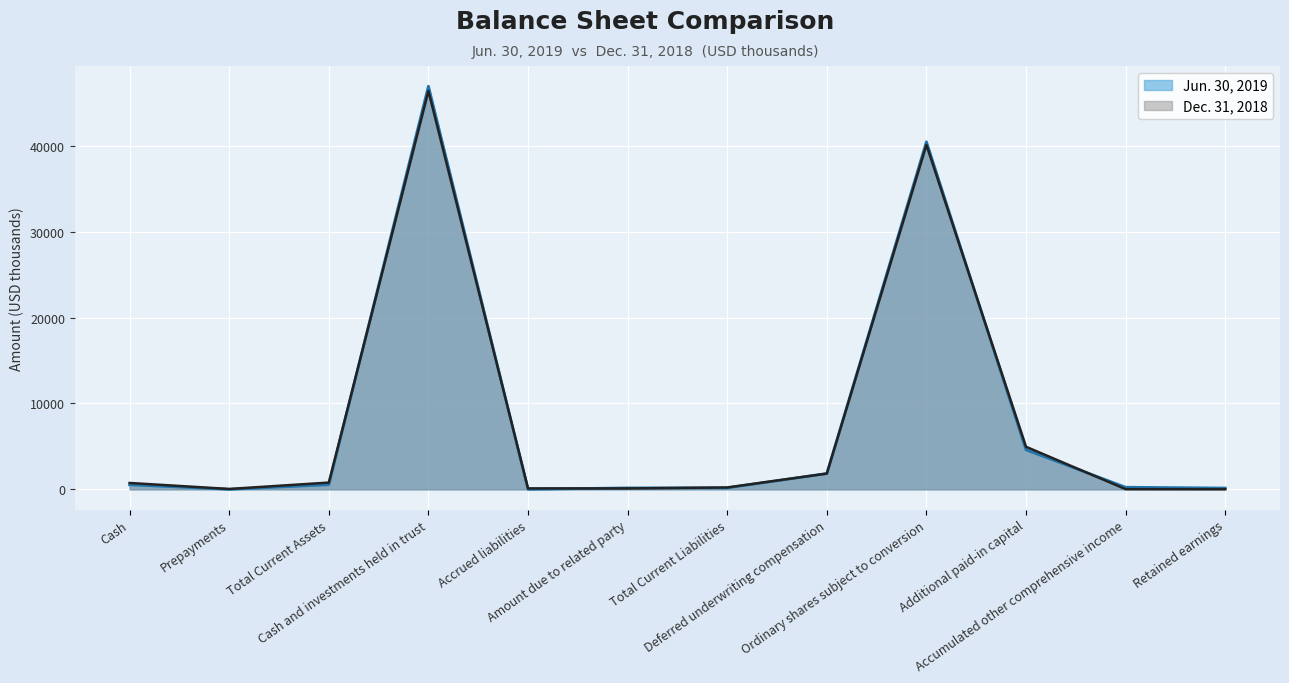

Count the number of categories in the chart.

12